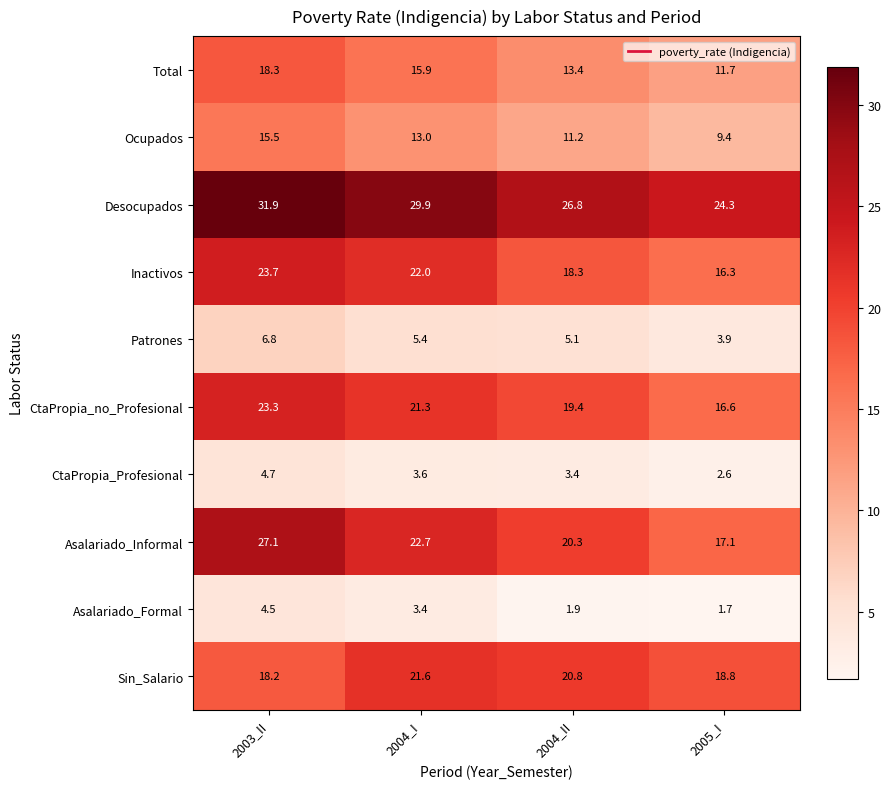

What is the difference between the maximum and minimum values in the Inactivos series?

7.4